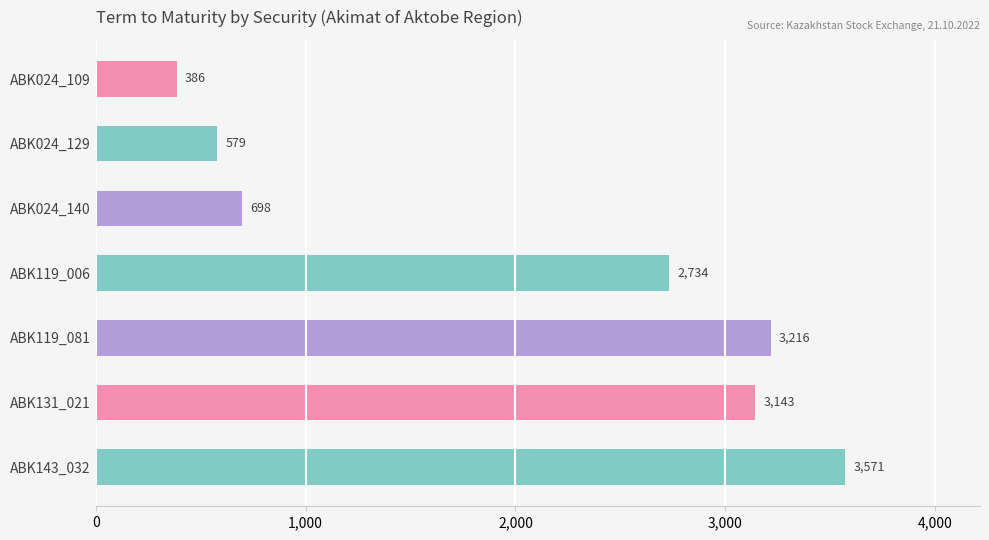

What position from the top is ABK143_032?

7